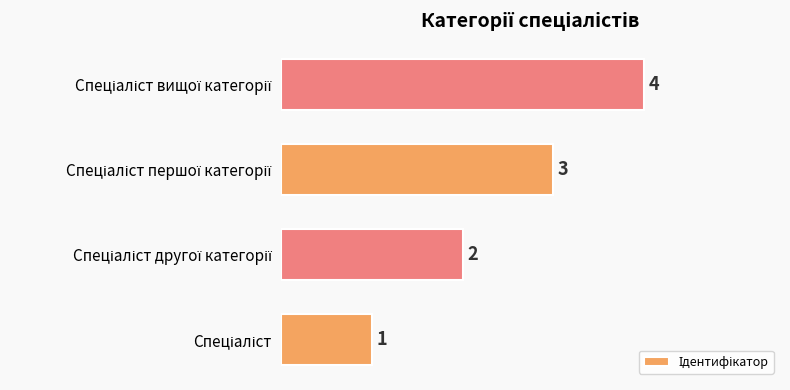

Count the values in the range 2 to 4.

3